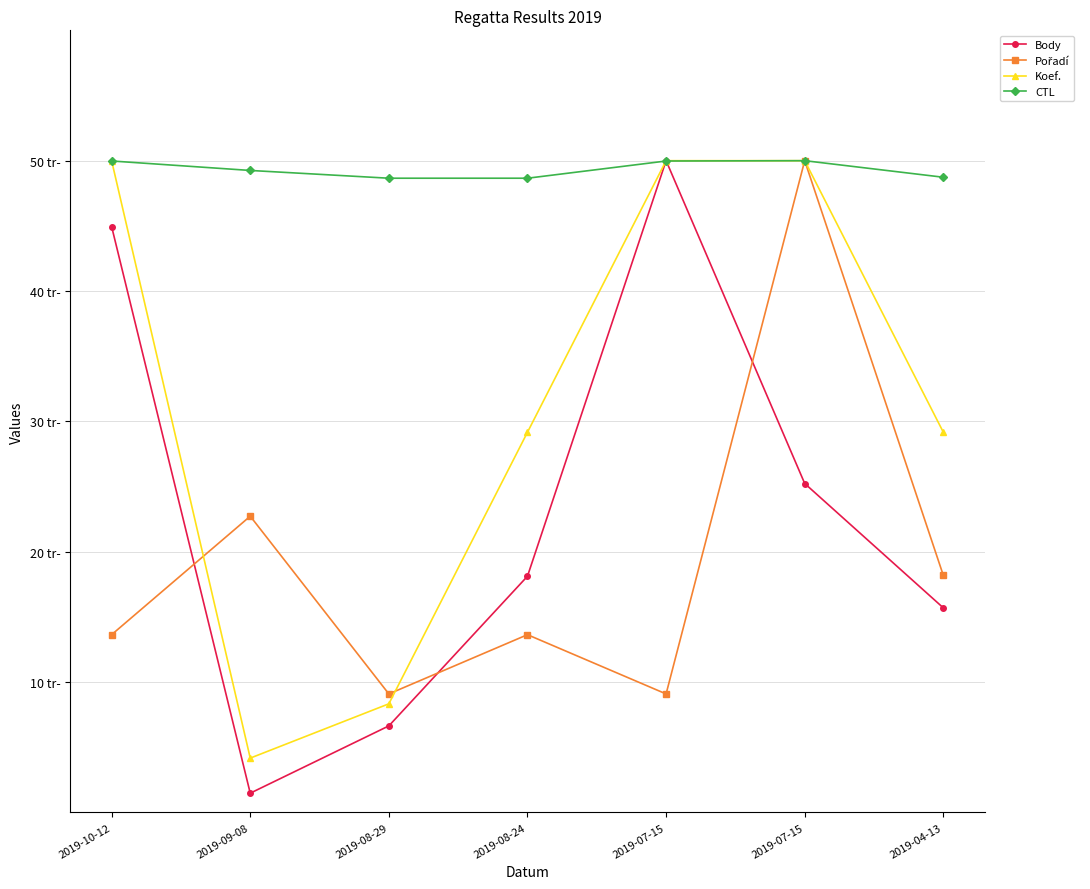

Is this an area chart (filled region under the line)?

No